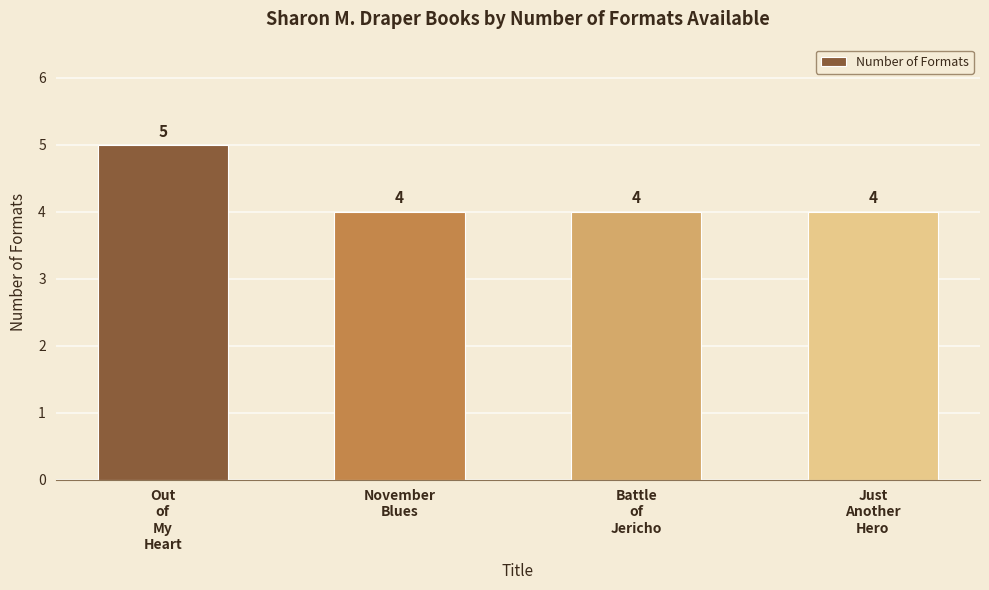

Between Just
Another
Hero and Out
of
My
Heart, which is larger?

Out
of
My
Heart